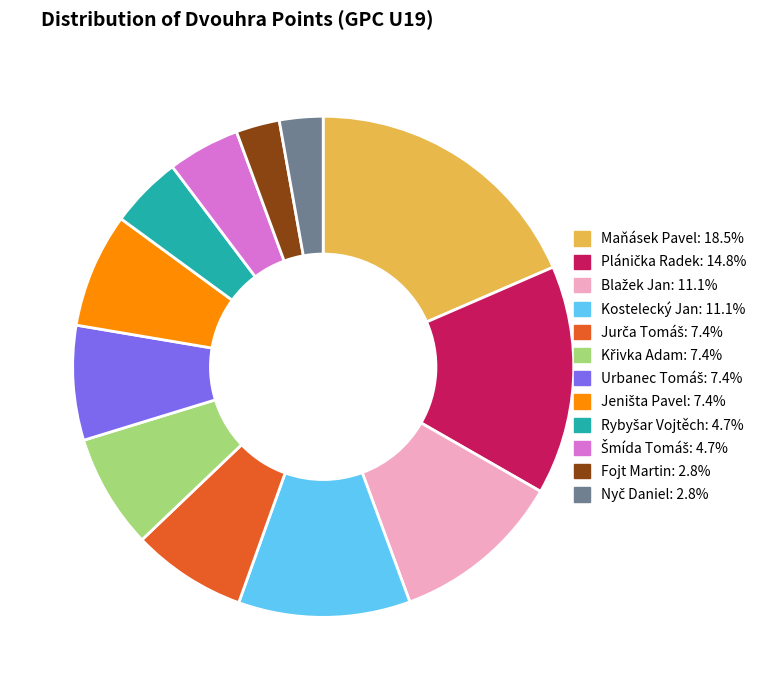

Count the number of slices in the pie.

12